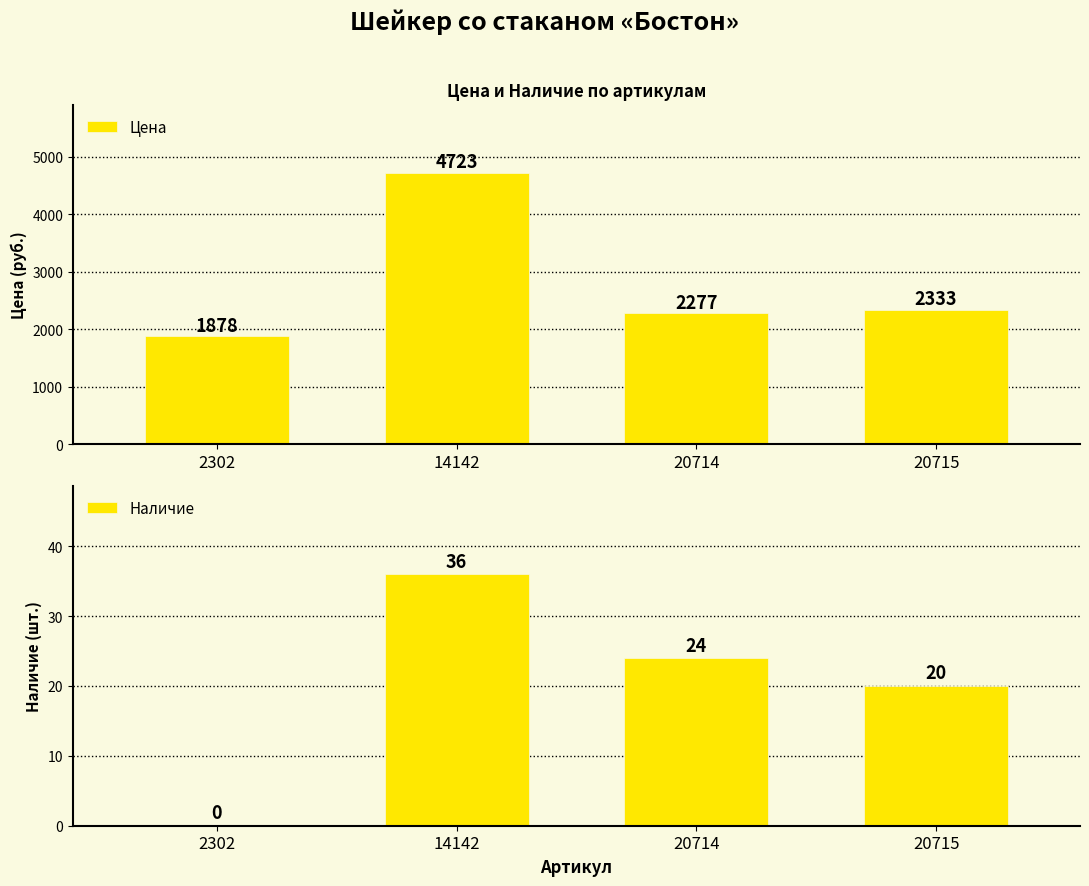

Reading left to right, list all the values displayed in this chart.

Цена: 1878	4723	2277	2333
Наличие: 0	36	24	20